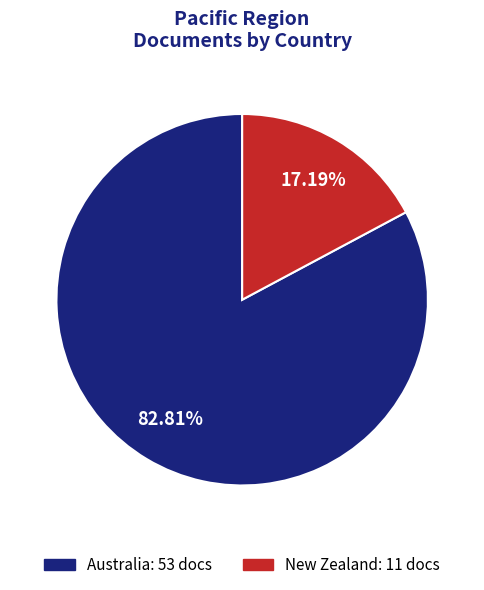

Which slice is the smallest?

New Zealand